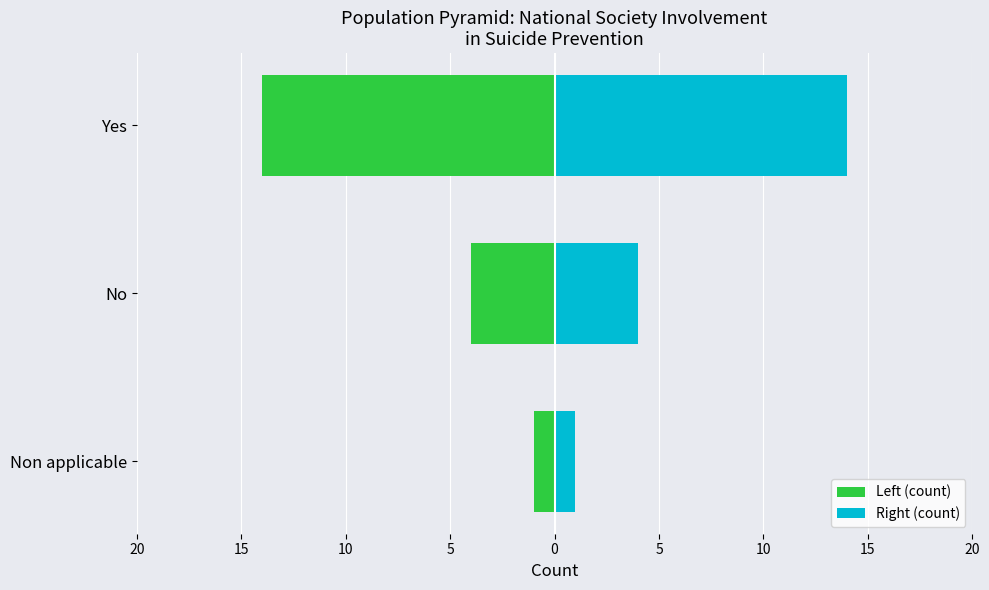

Is it true that Right (count) equals 1 at Non applicable?

False